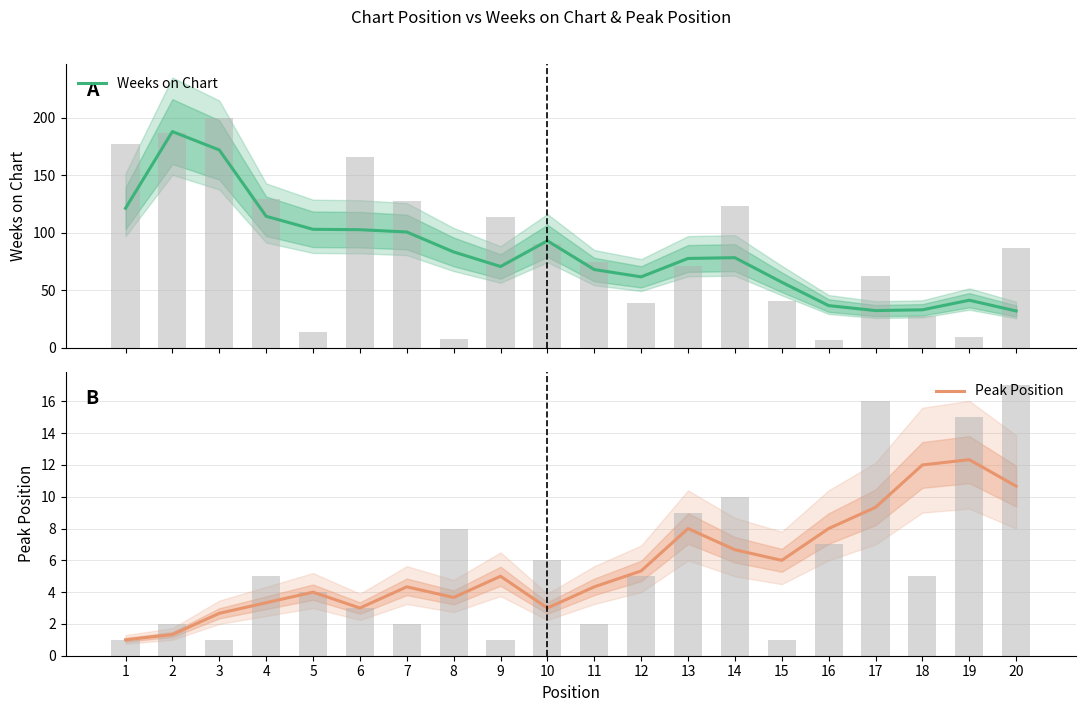

Between 8 and 19, which series saw the biggest shift?

Weeks on Chart